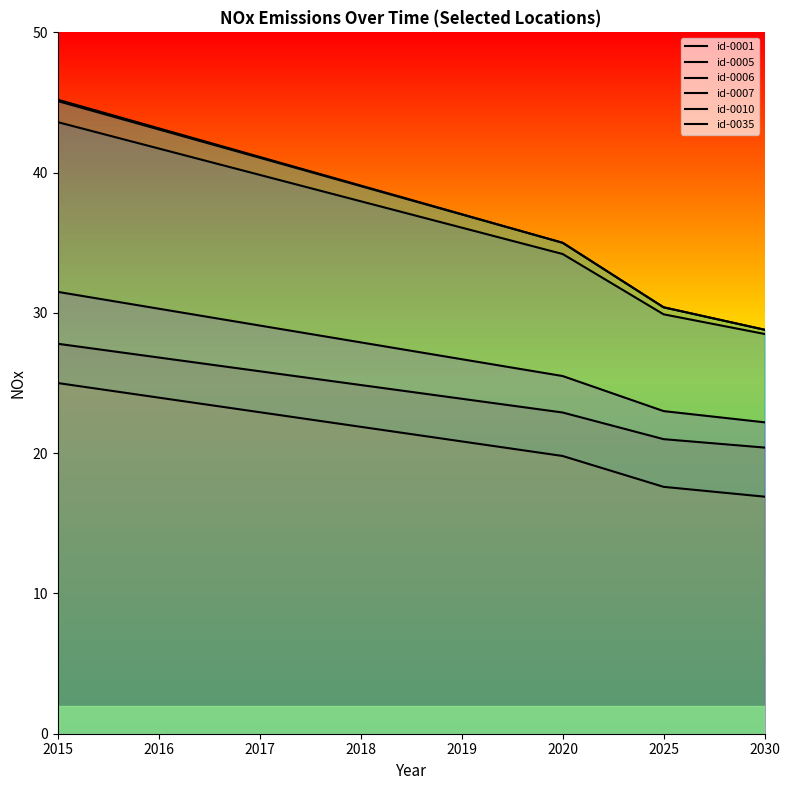

At which category is the sum across all series the highest?

2015